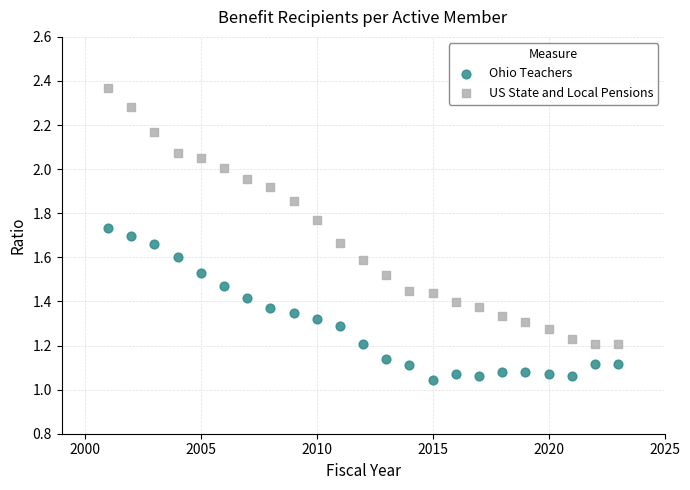

Which series has the widest spread of Y values?

US State and Local Pensions